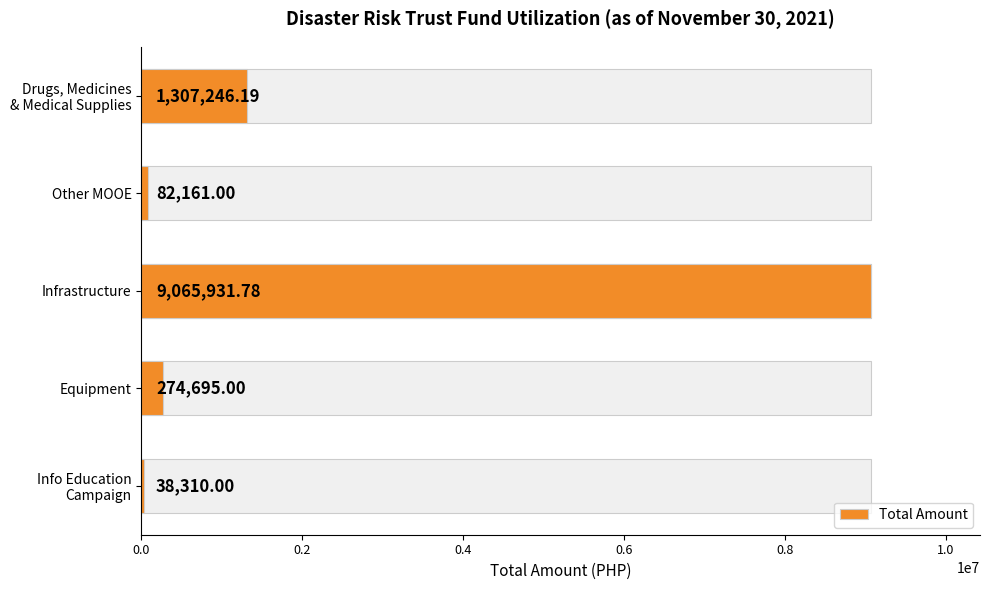

The chart shows a value of 650555.1 at Drugs, Medicines & Medical Supplies. True or false?

False